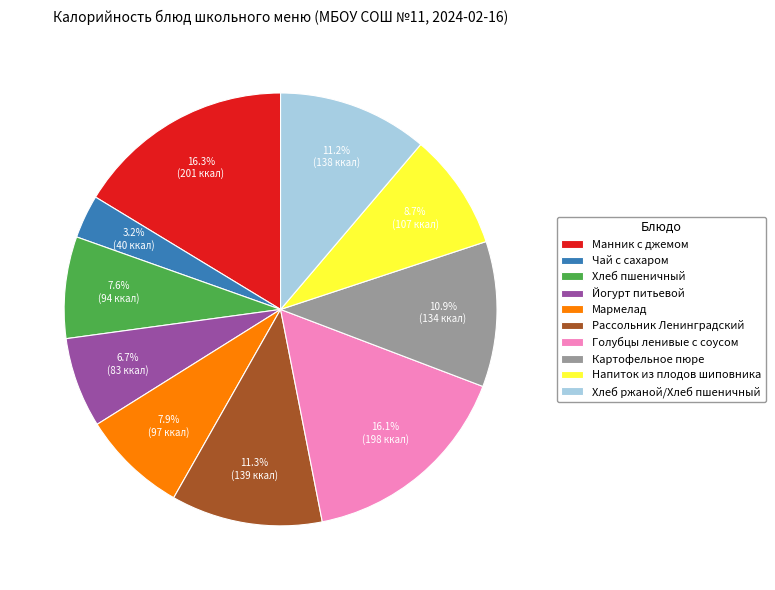

What portion of the pie excludes Хлеб пшеничный?

92.4%